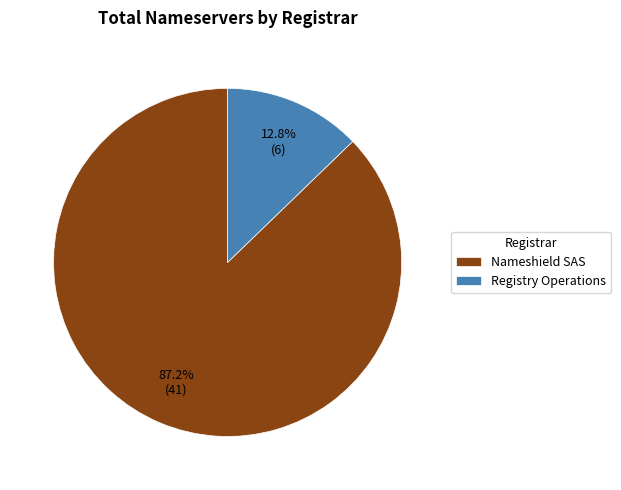

To the nearest percent, what is the difference between the Registry Operations and Nameshield SAS slice percentages?

74%